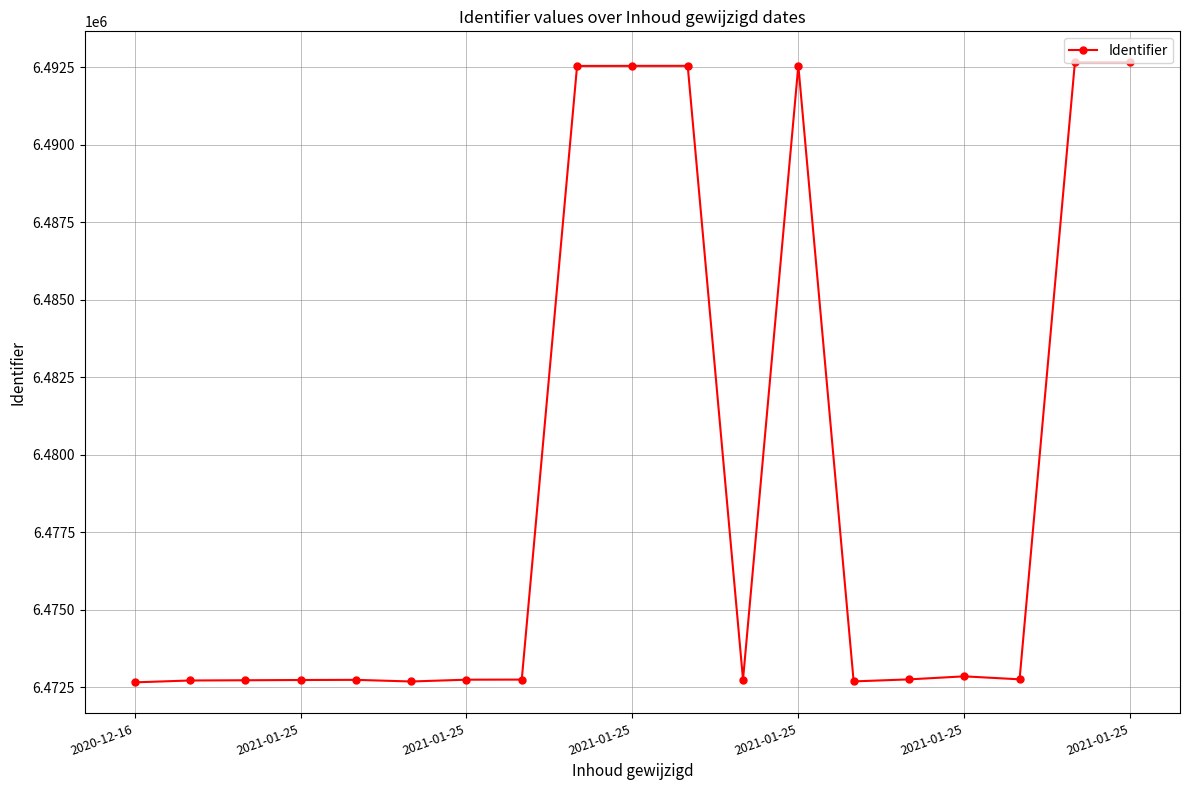

What is the sum of all values?

123101039